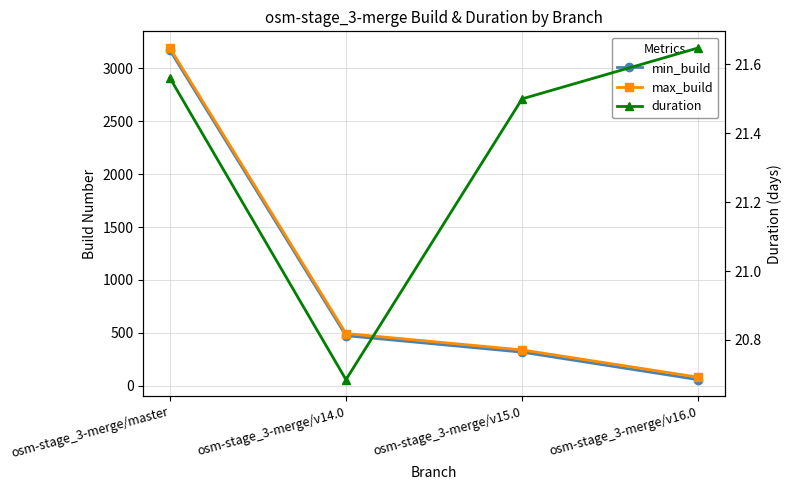

True or false: max_build and duration cross at least once.

False